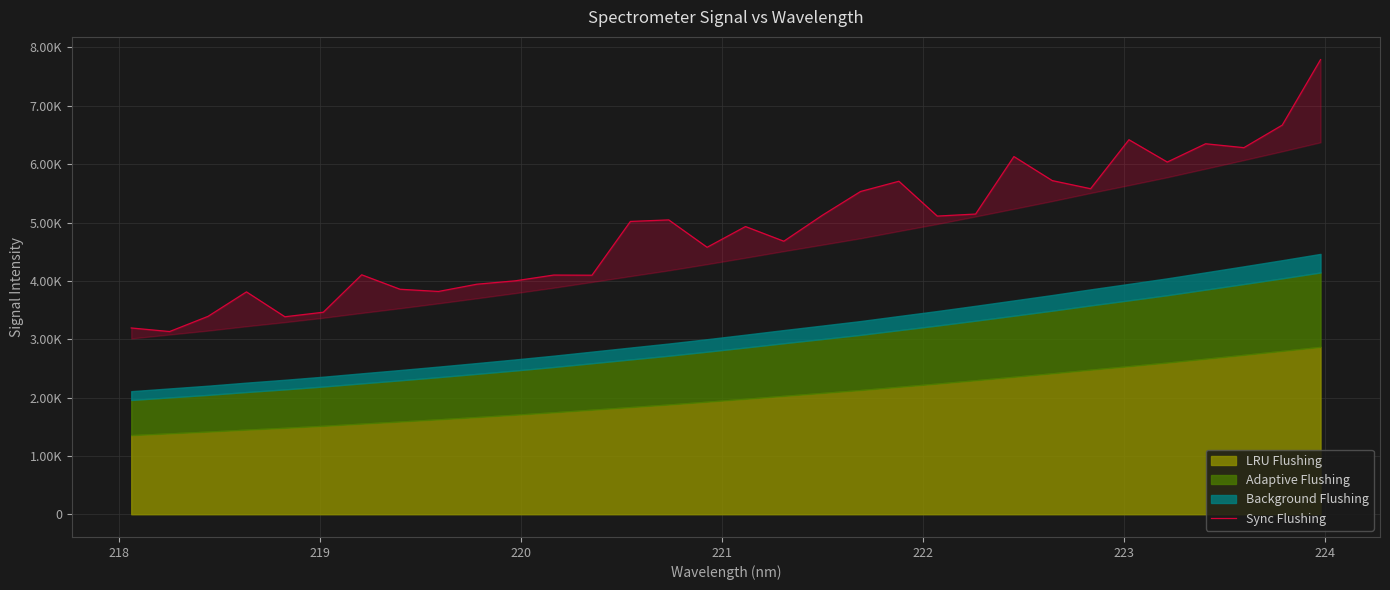

The chart shows a value of 3811.2 at 220. True or false?

True